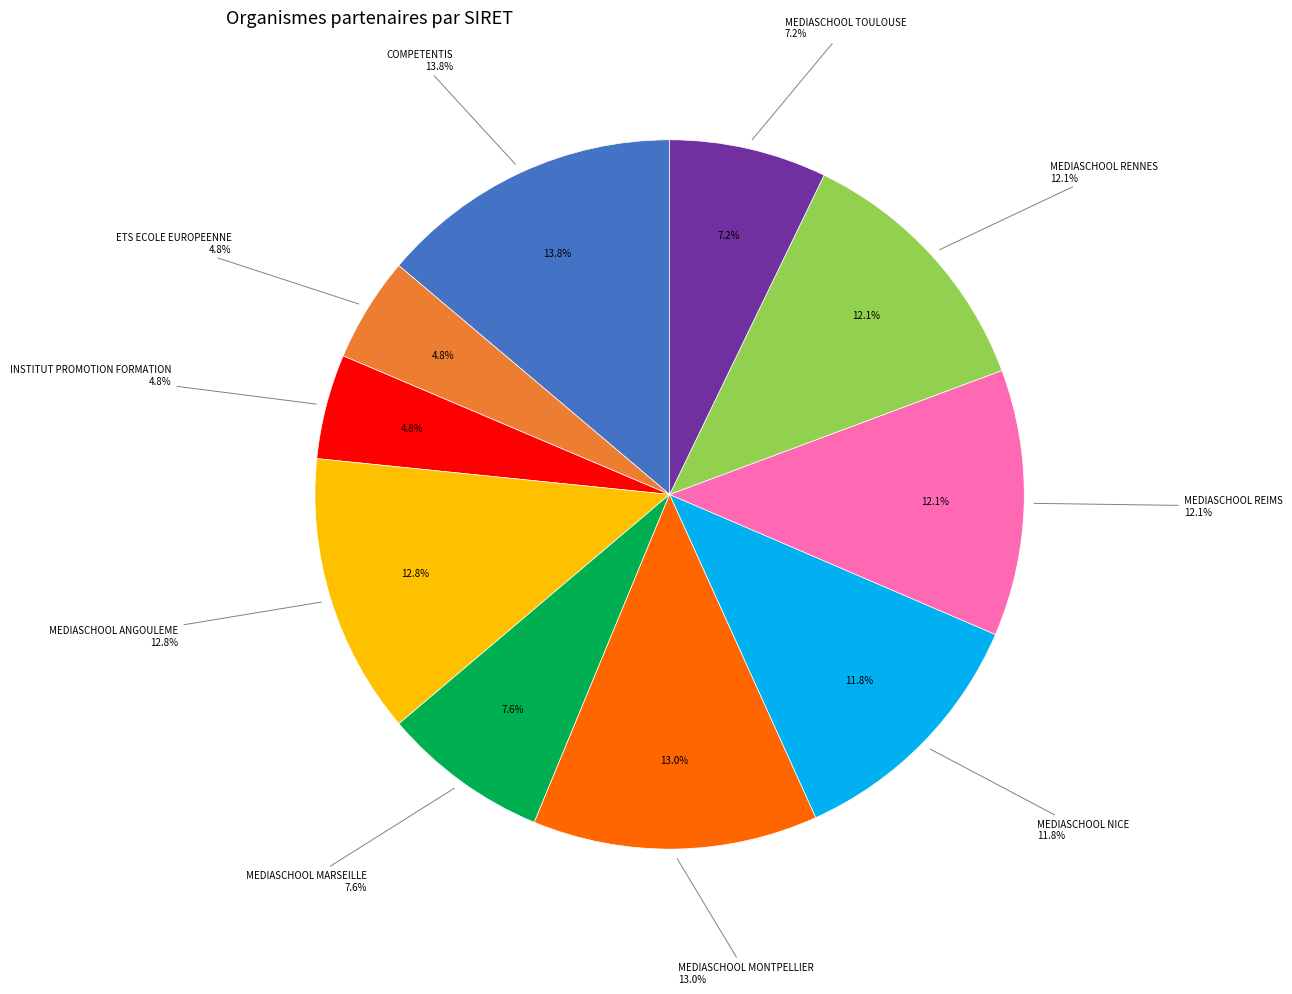

To the nearest percent, what portion does MEDIASCHOOL TOULOUSE represent?

7%